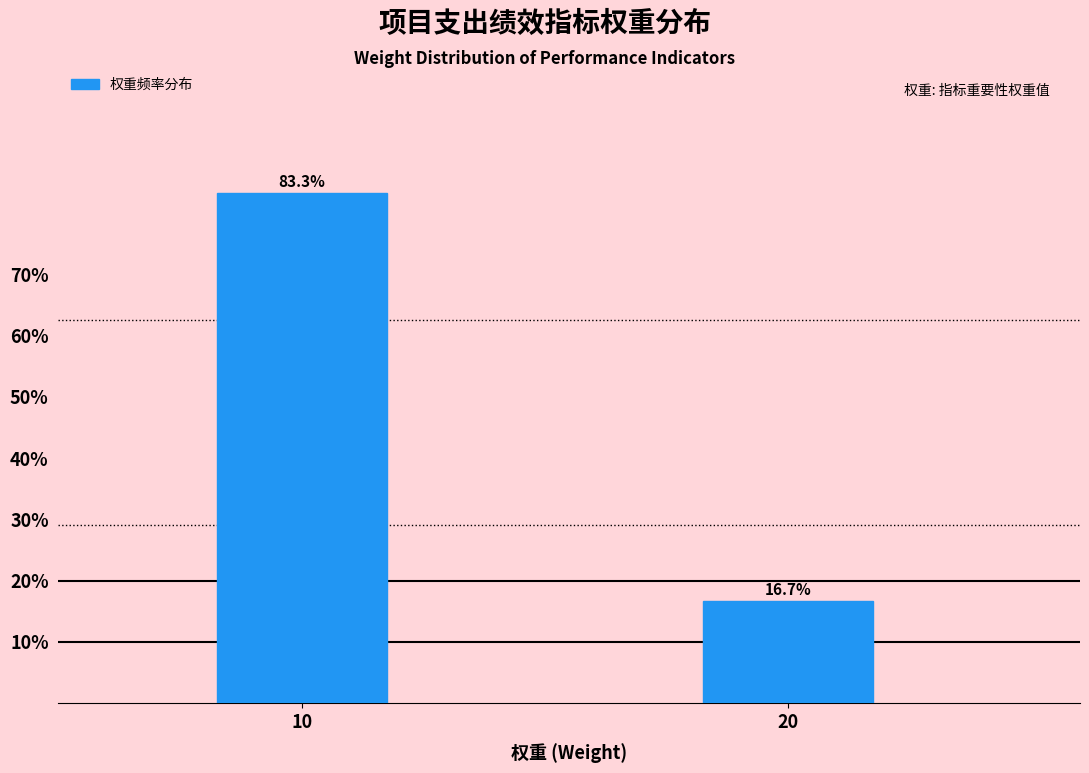

Reading right to left, transcribe all the data shown in this chart.

20=16.7	10=83.3